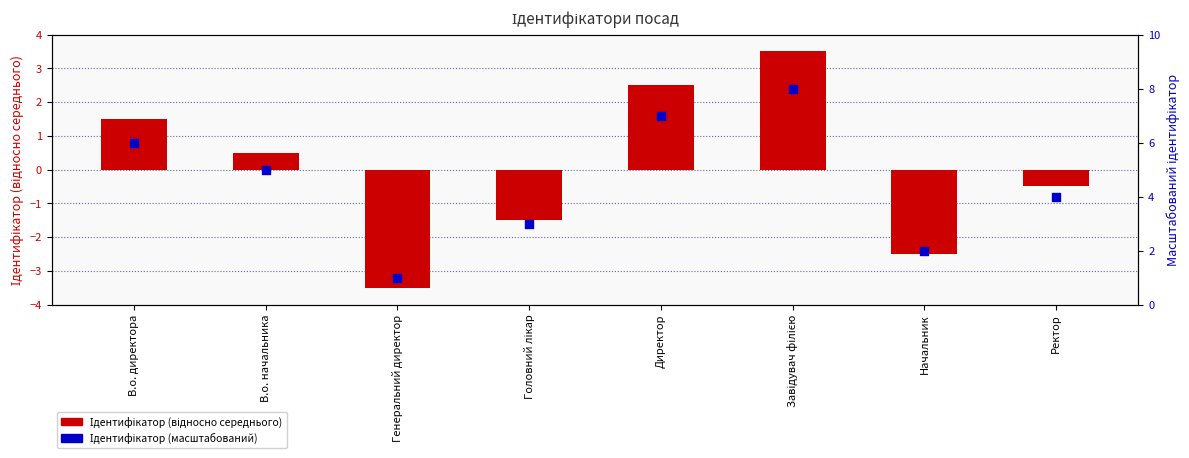

At how many categories does at least one series exceed 1?

7